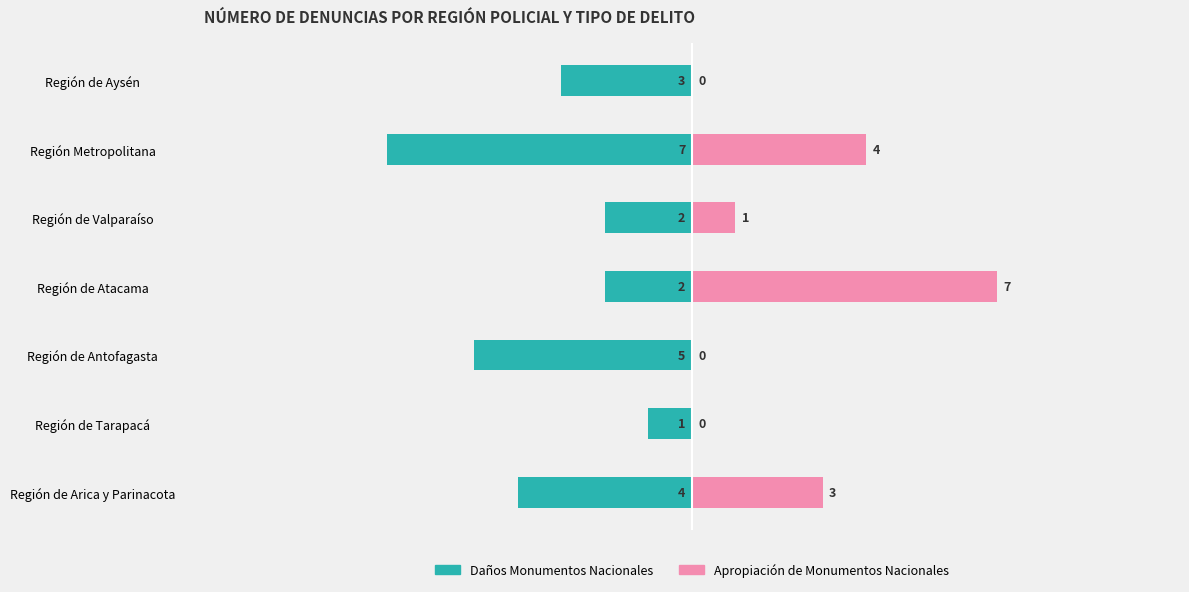

Which series changed the most between Región de Tarapacá and Región Metropolitana?

Daños Monumentos Nacionales